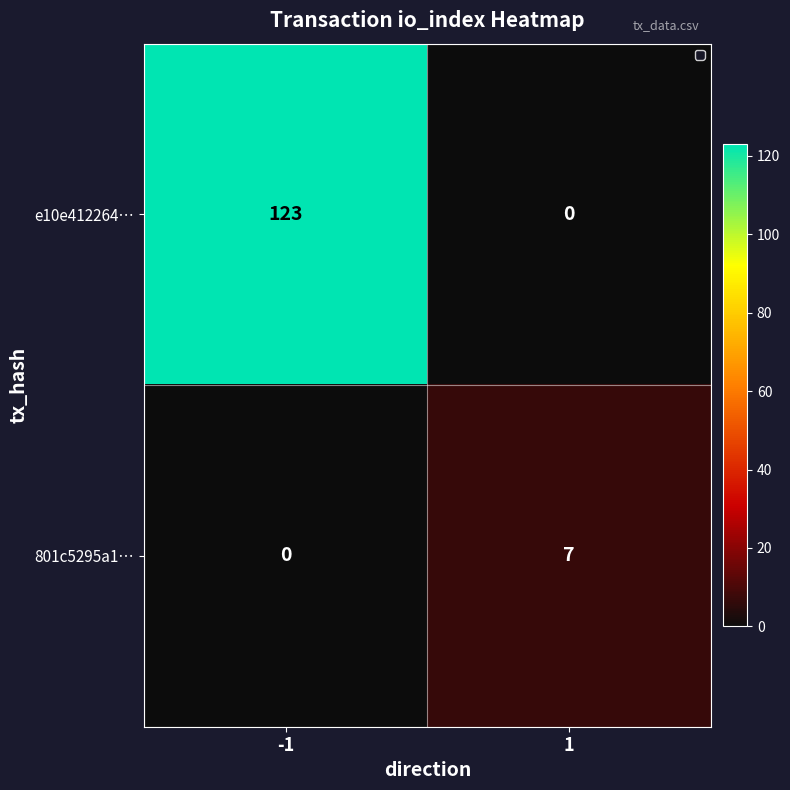

The 801c5295a1… series shows -3 at -1. True or false?

False